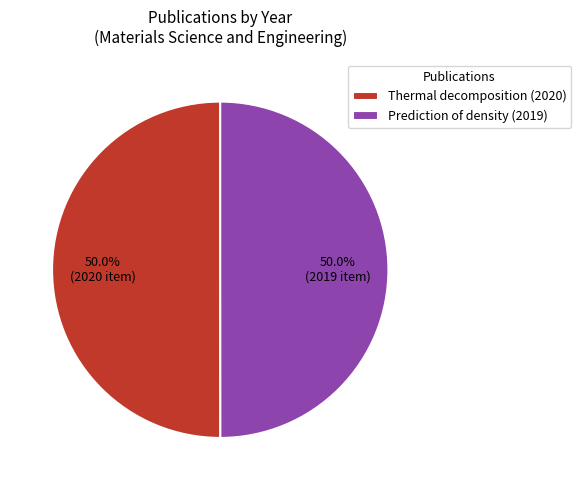

What percentage do Thermal decomposition (2020) and Prediction of density (2019) together represent?

100.0%